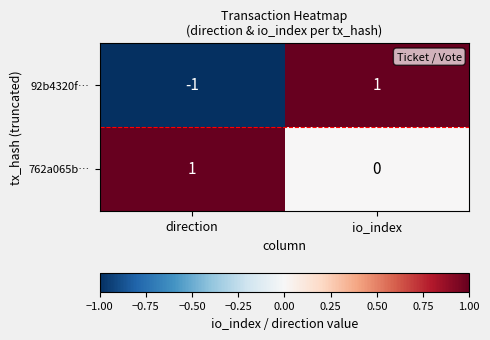

What is the difference between the highest and lowest values at direction?

2